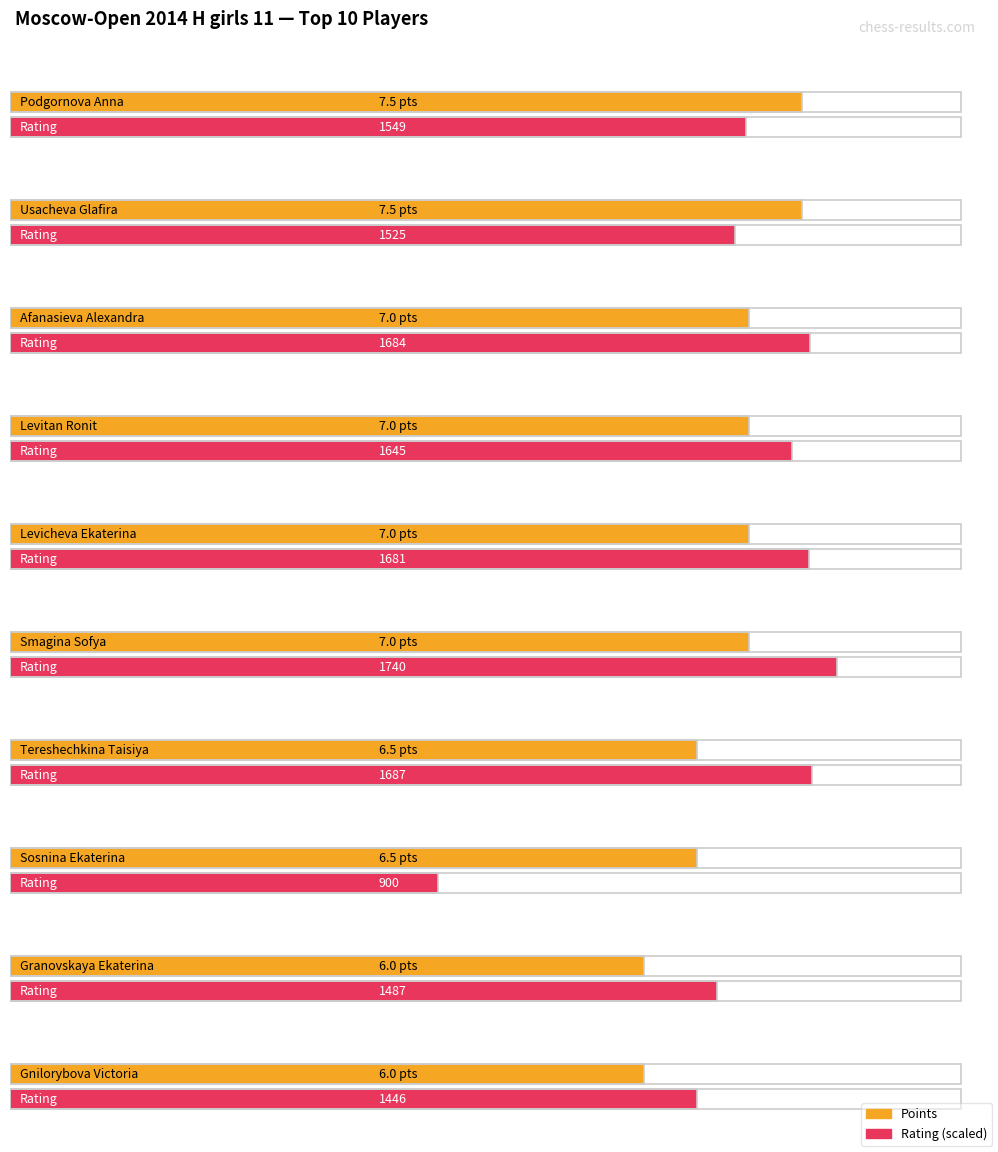

What position from the right is Podgornova Anna?

10